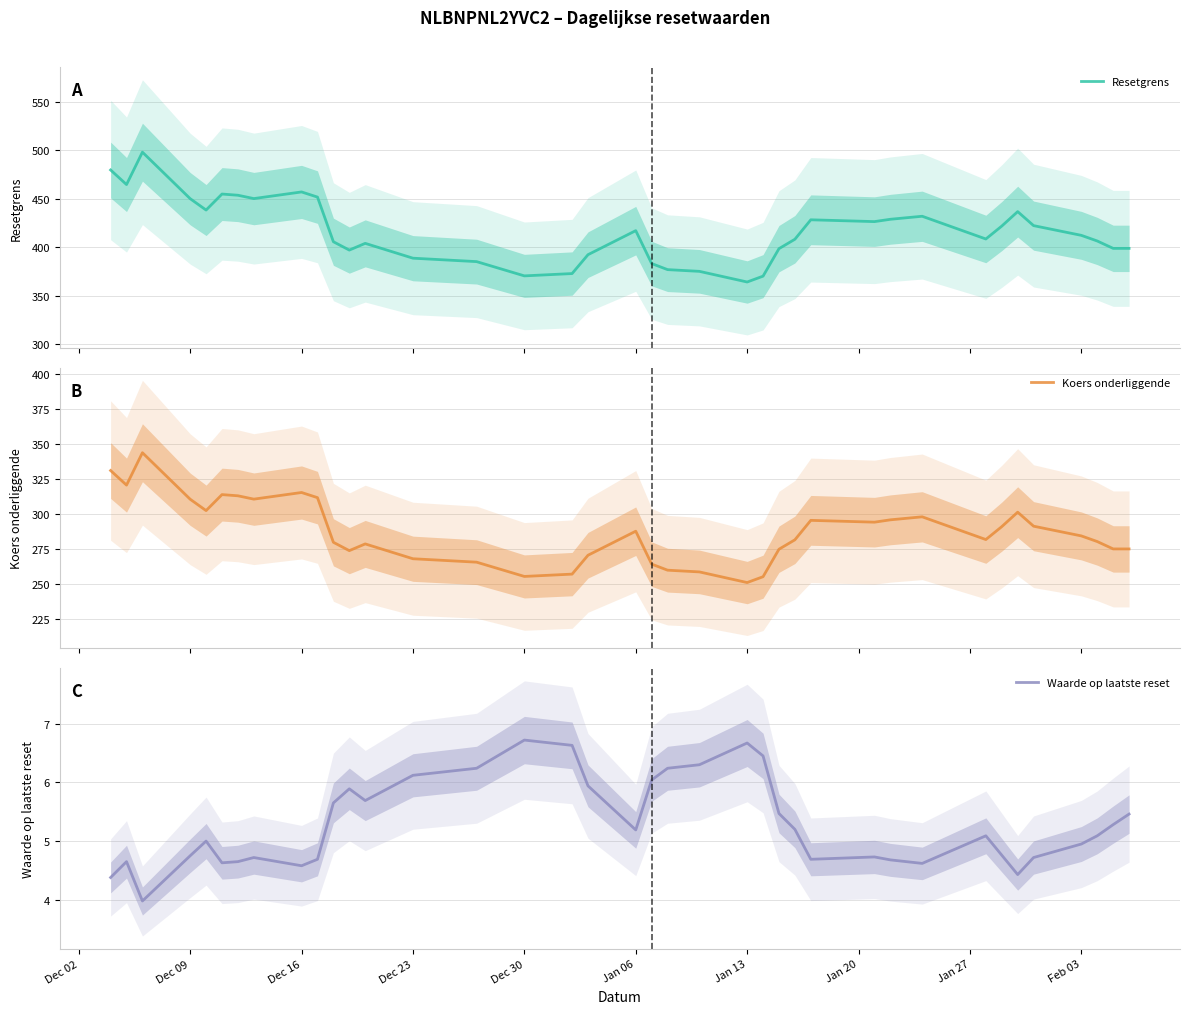

What is the lowest value of the Waarde op laatste reset series?

4.0